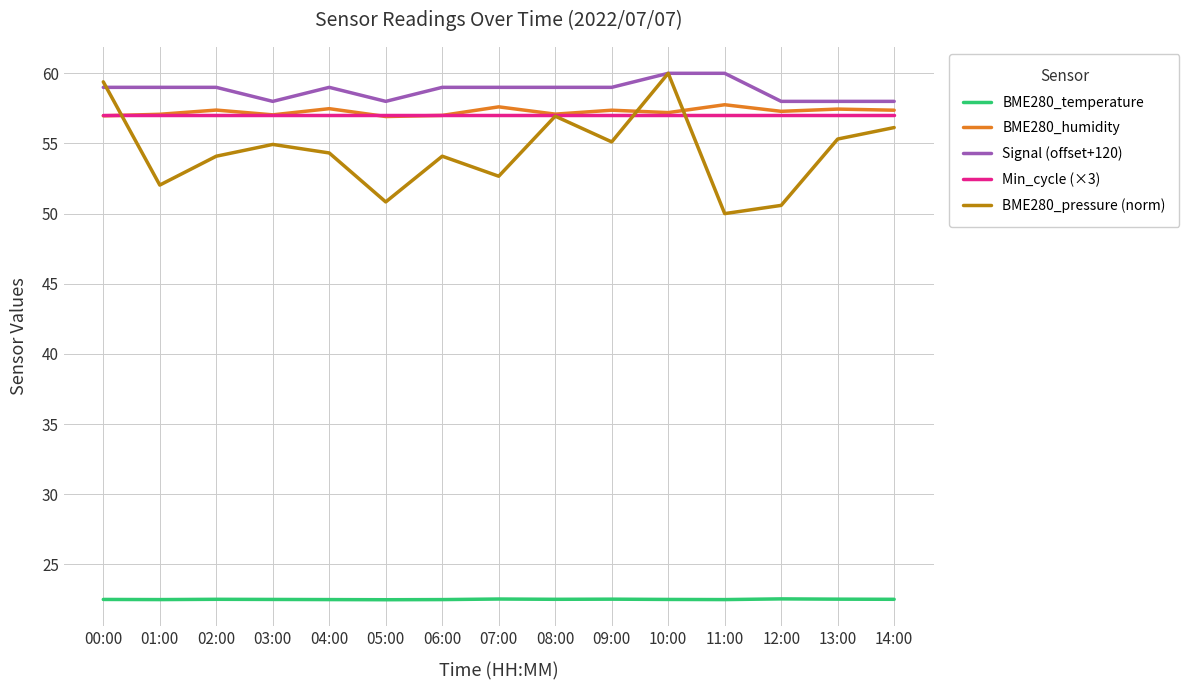

Which series changed the most between 08:00 and 09:00?

BME280_pressure (norm)